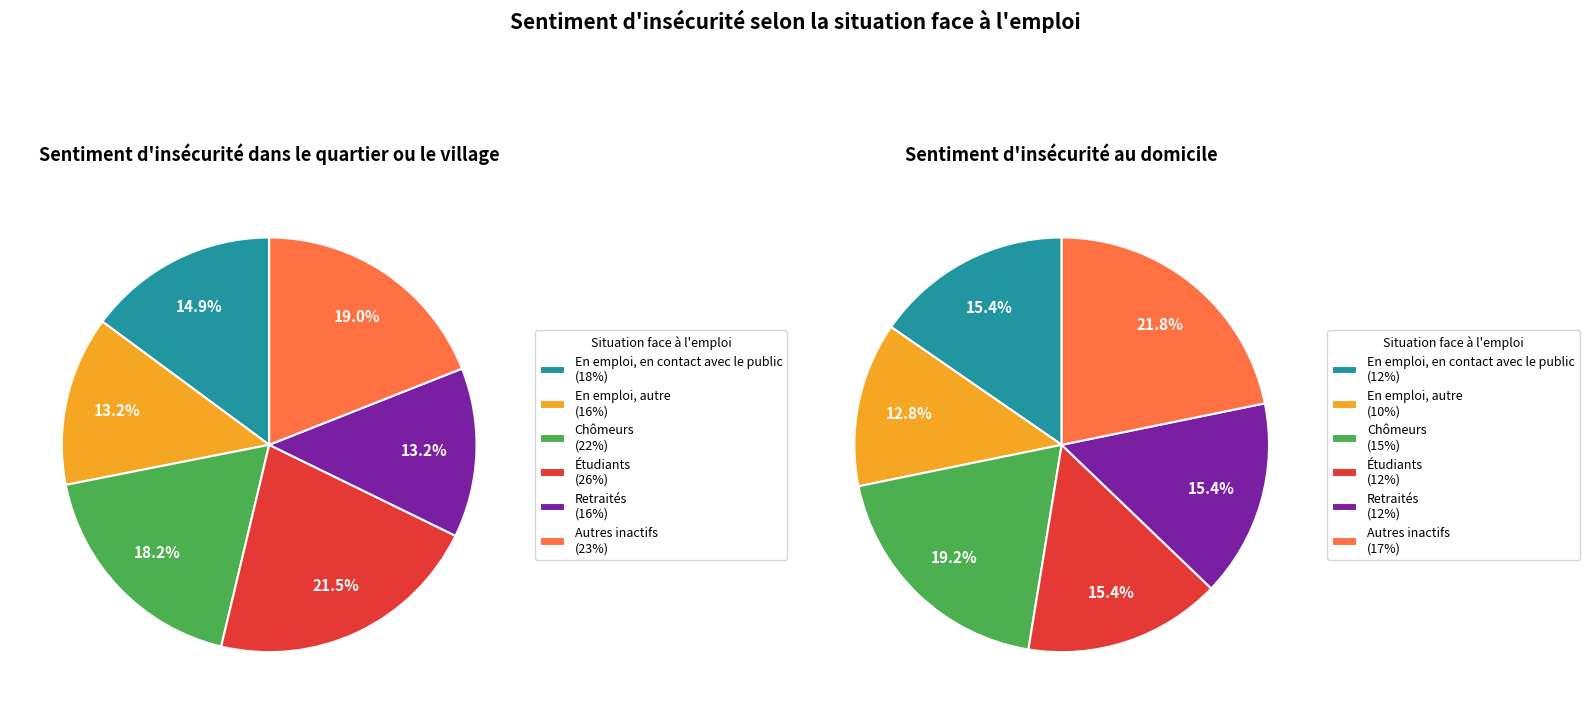

Rank the series by their maximum value, from lowest to highest.

Au domicile, Dans le quartier ou le village